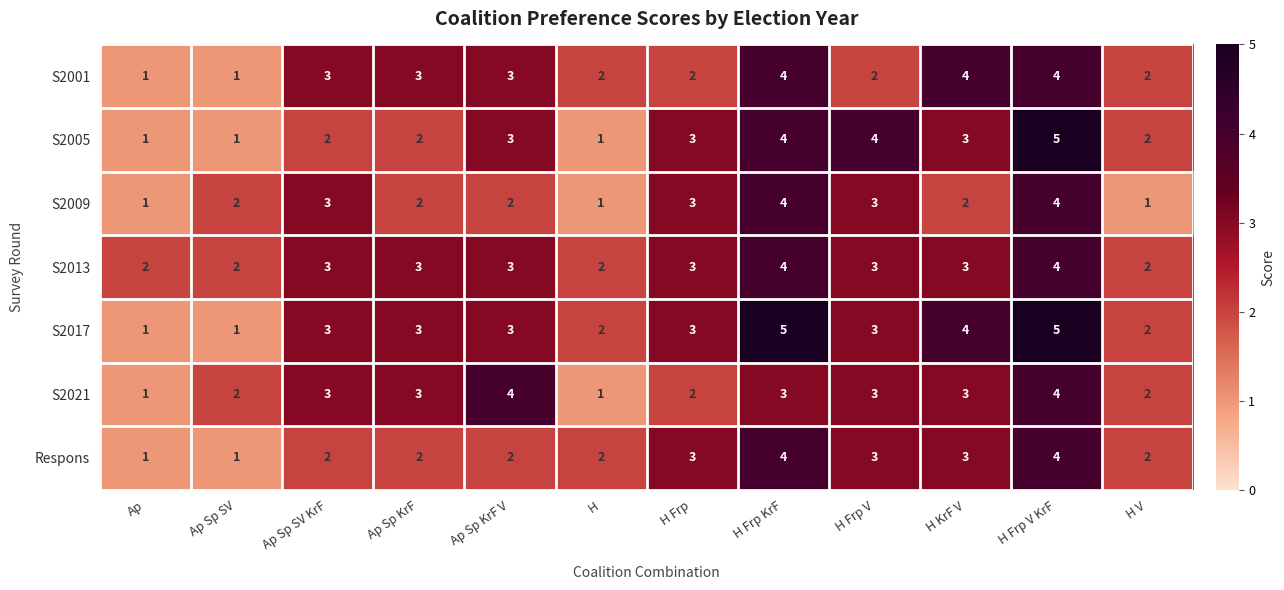

What is the average value of the S2017 series?

3